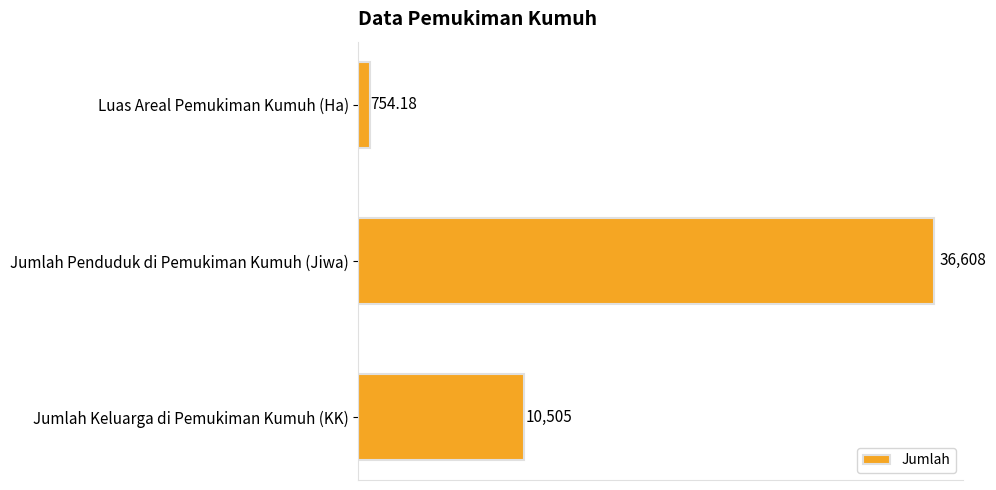

What is the label of the 3rd bar from the bottom?

Luas Areal Pemukiman Kumuh (Ha)